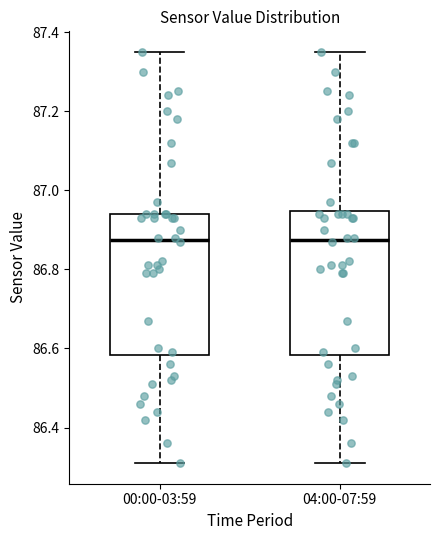

Reading left to right, read every box against the y-axis: the position of its median line, the range the box covers, and the ends of its whiskers. The values are not printed on the chart, so give them approximately, as read against the axis.

00:00-03:59: median 86.88, box 86.58 to 86.94, whiskers 86.32 to 87.36
04:00-07:59: median 86.88, box 86.58 to 86.94, whiskers 86.32 to 87.36